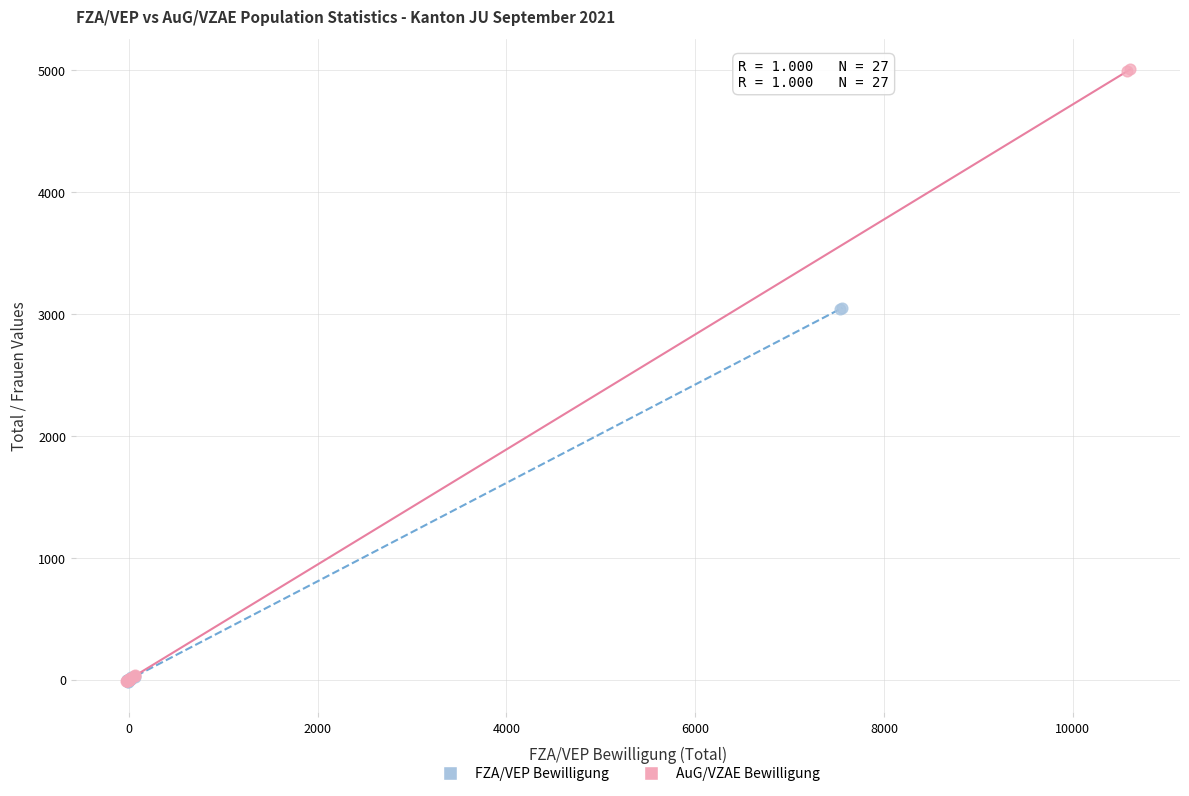

Which series has the largest Y range (max minus min)?

AuG/VZAE Bewilligung